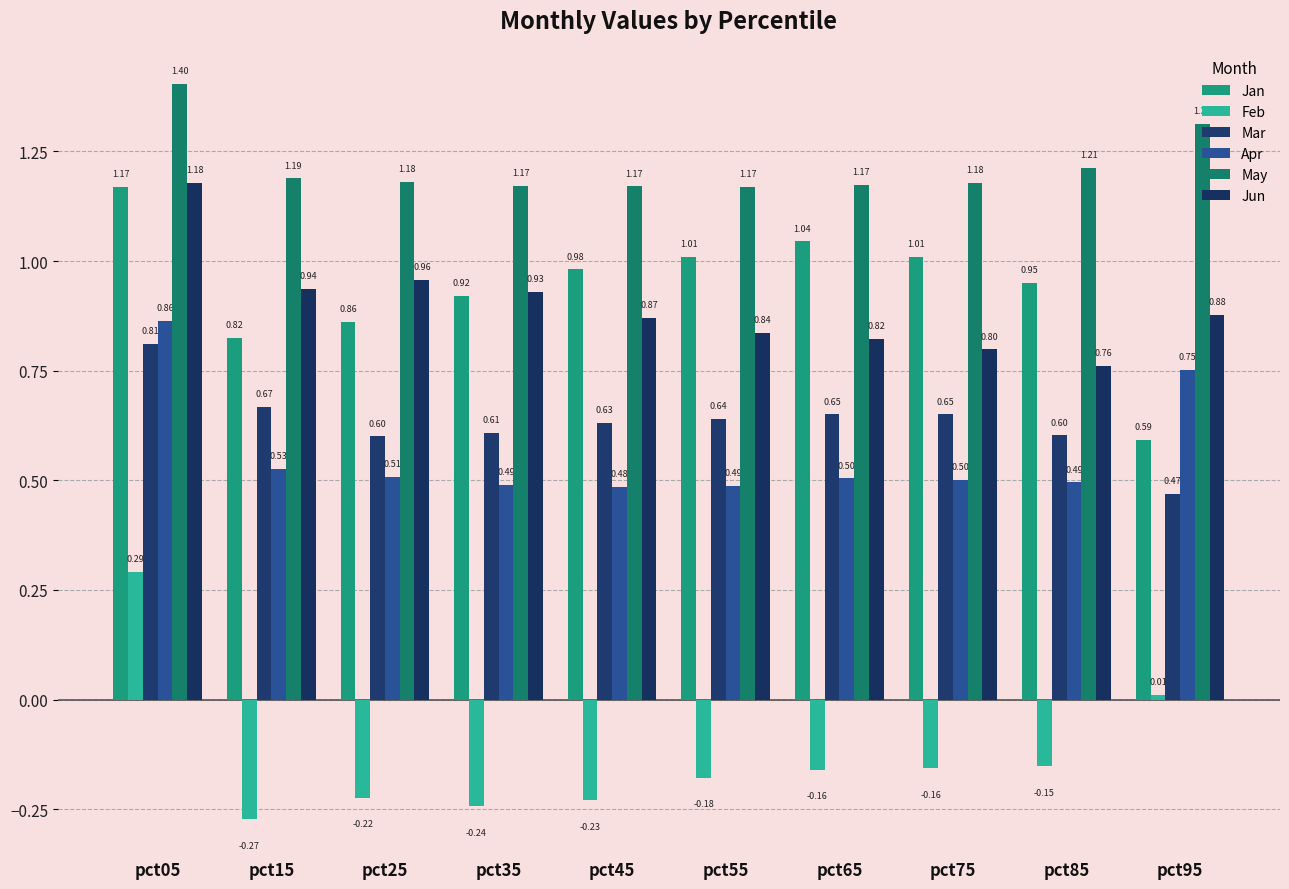

How many positive values does the Feb series have?

2